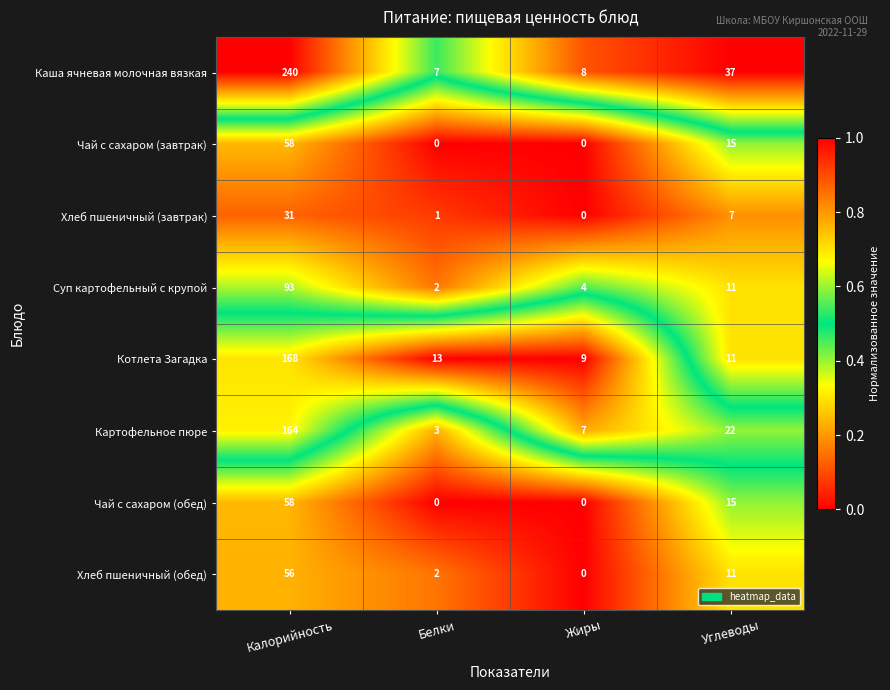

Between Белки and Углеводы, which series saw the biggest shift?

Каша ячневая молочная вязкая